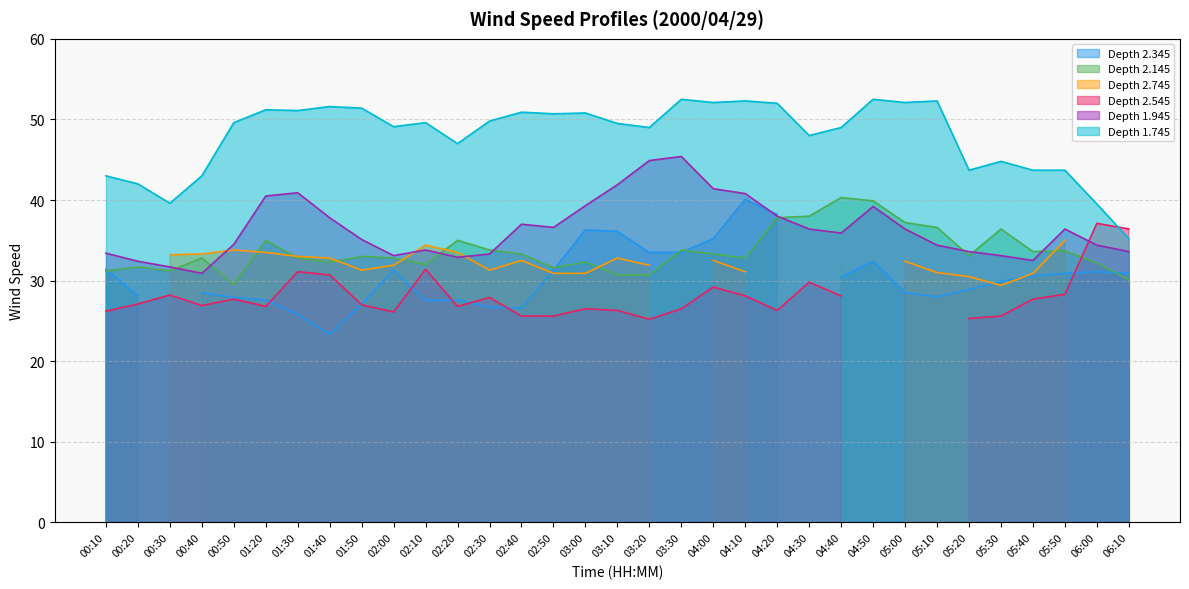

What is the minimum value for Depth 1.945?

30.9